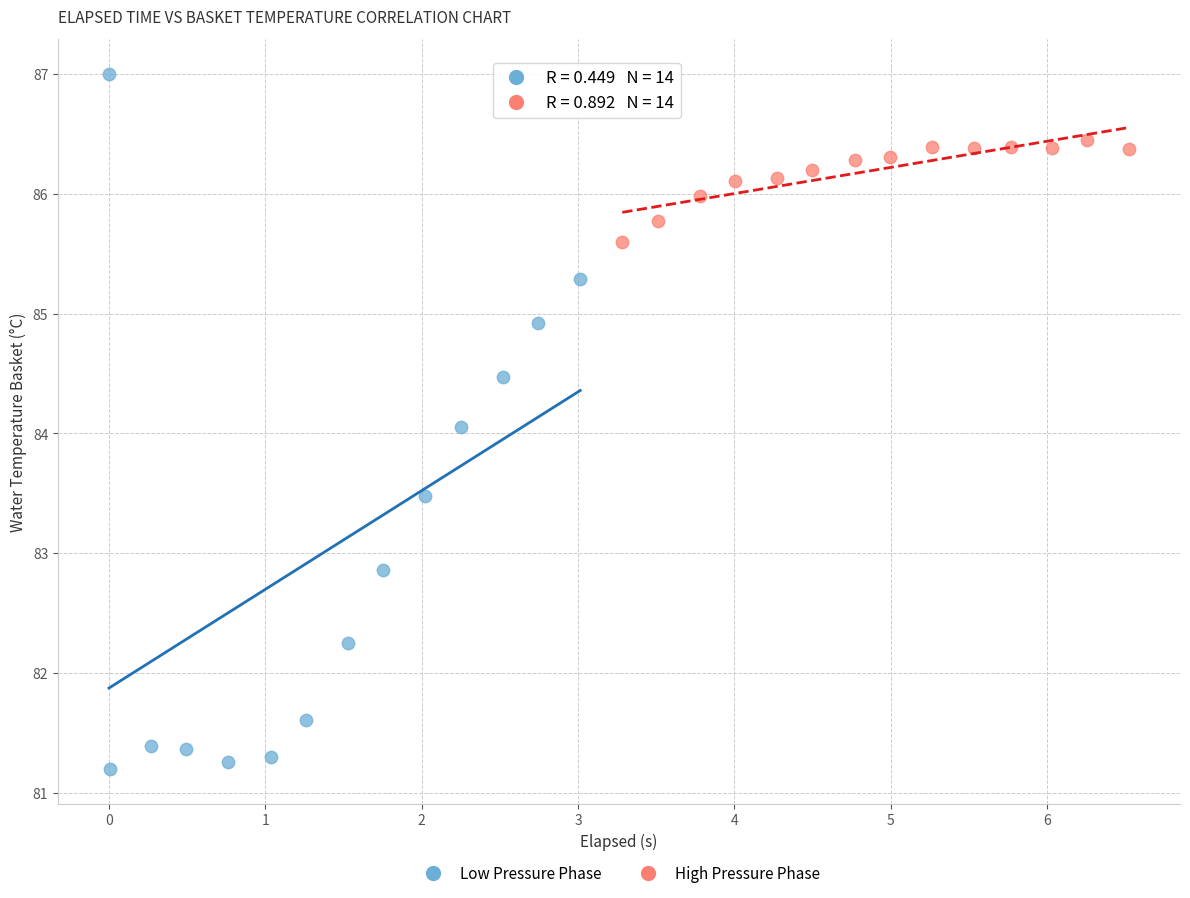

Which series contains the lowest Y value?

Low Pressure Phase